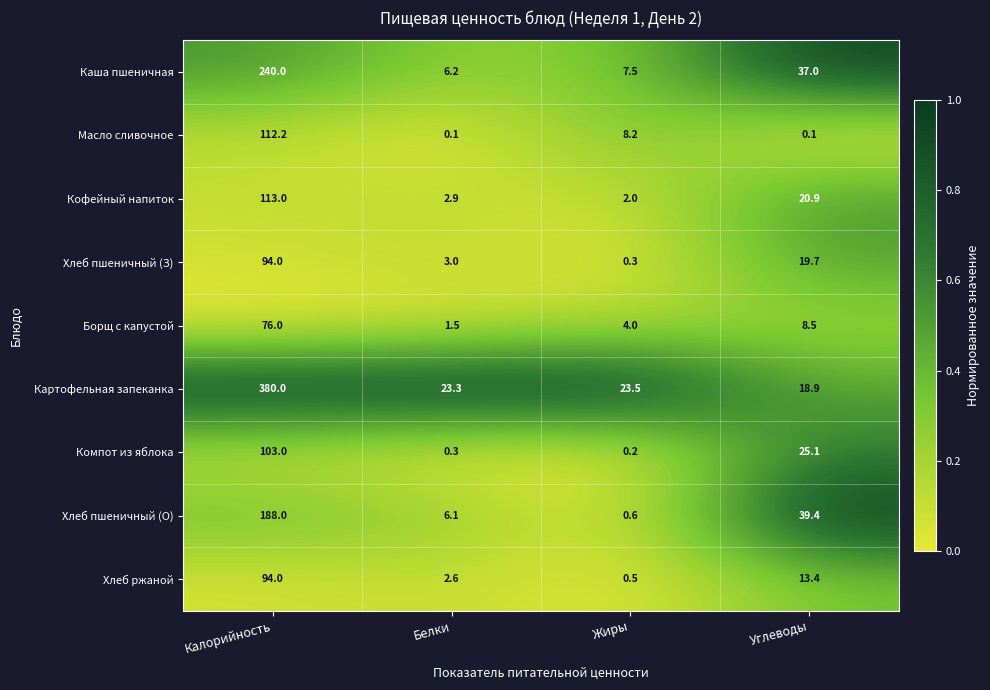

At which category is the sum across all series the highest?

Калорийность